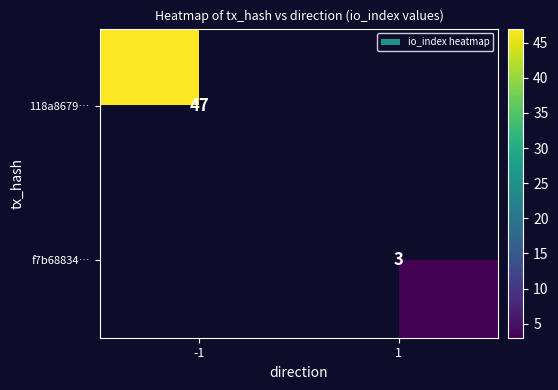

At how many categories does at least one series exceed 29?

1